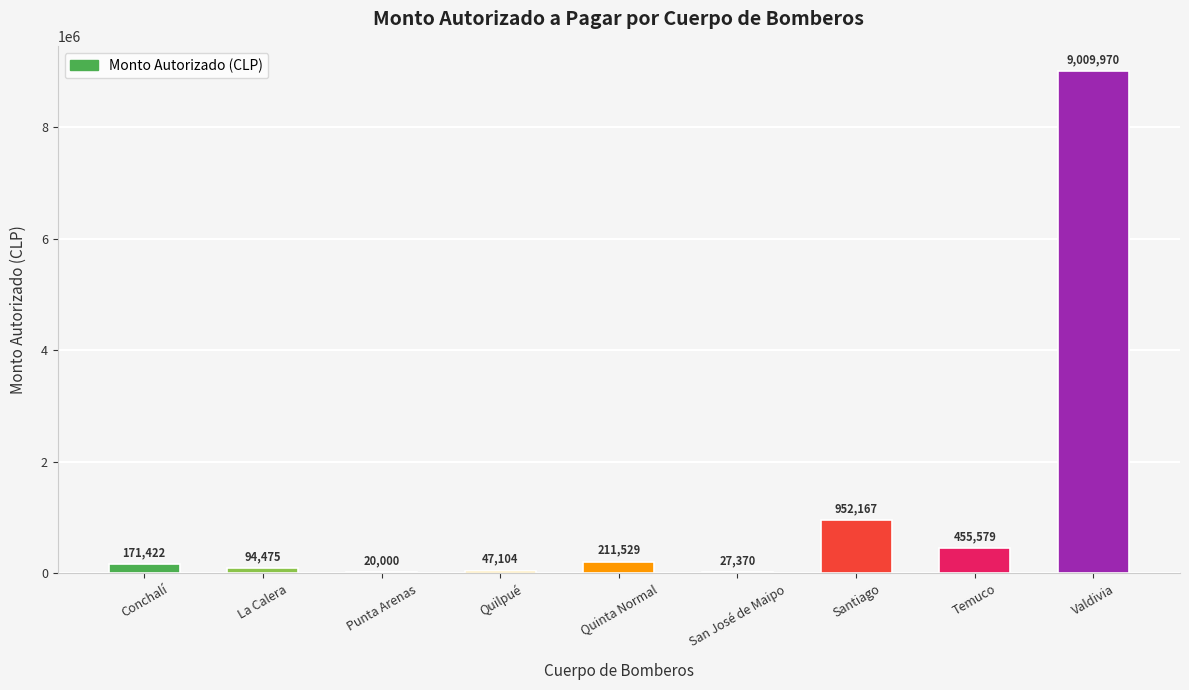

Approximately how many times larger is the value at Quilpué compared to Conchalí?

0.3